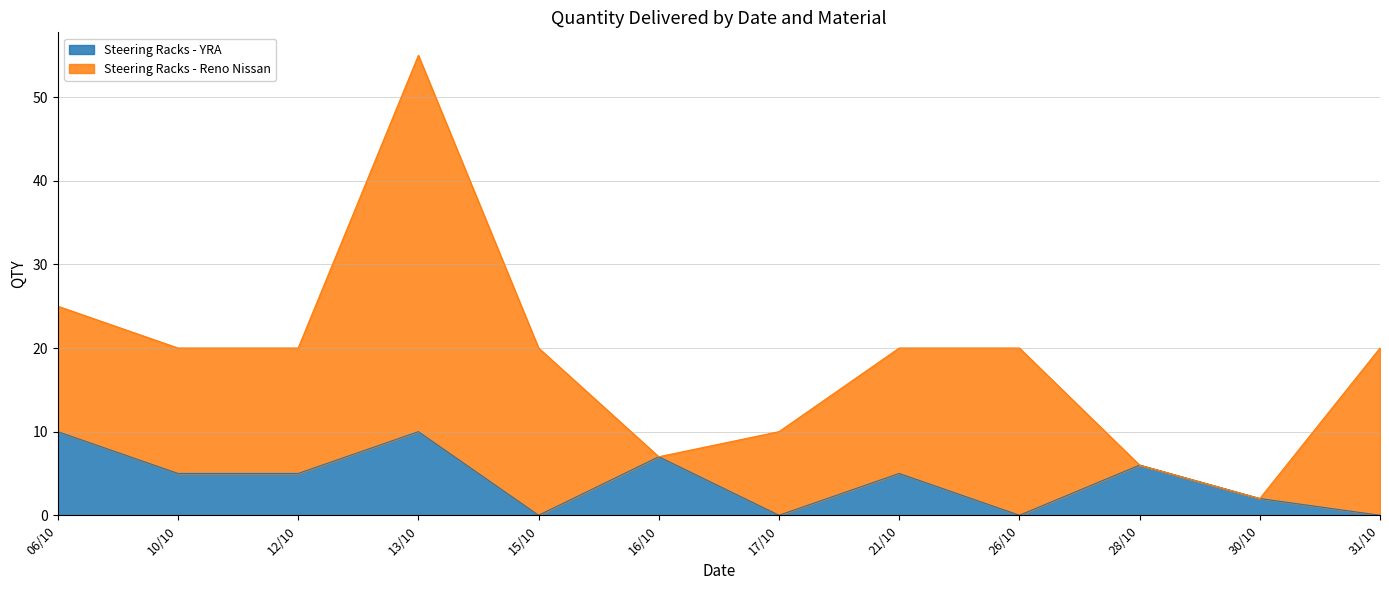

What is the change in value from 26/10 to 28/10?

+6